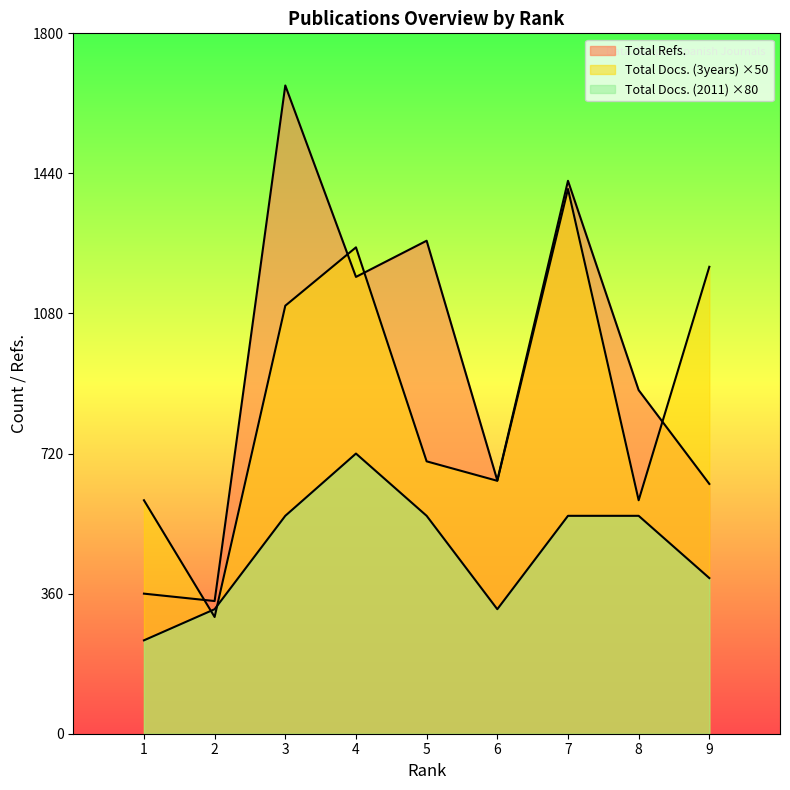

At how many categories does at least one series exceed 827?

6